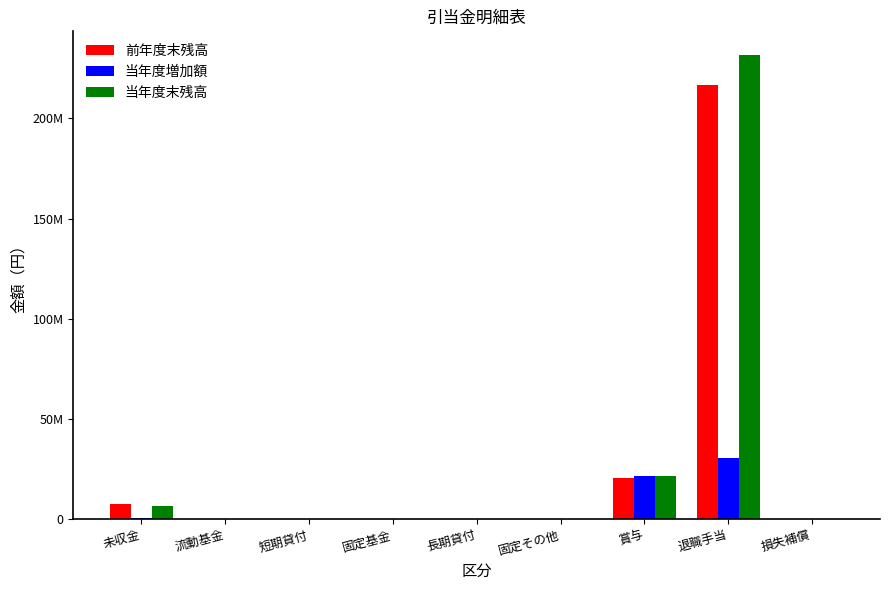

What are all the series names shown in the legend?

前年度末残高, 当年度増加額, 当年度末残高